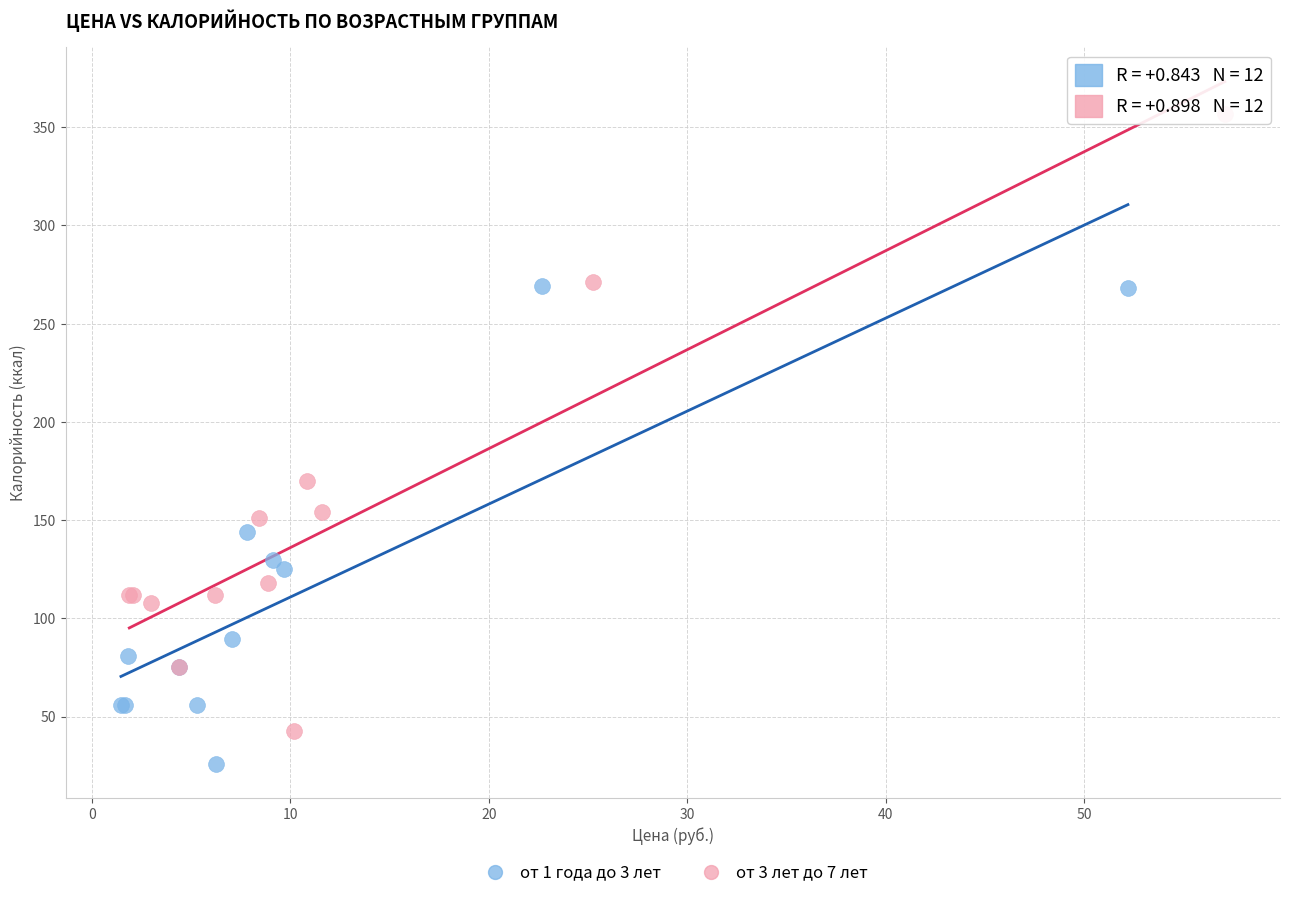

Which series contains the highest Y value?

от 3 лет до 7 лет